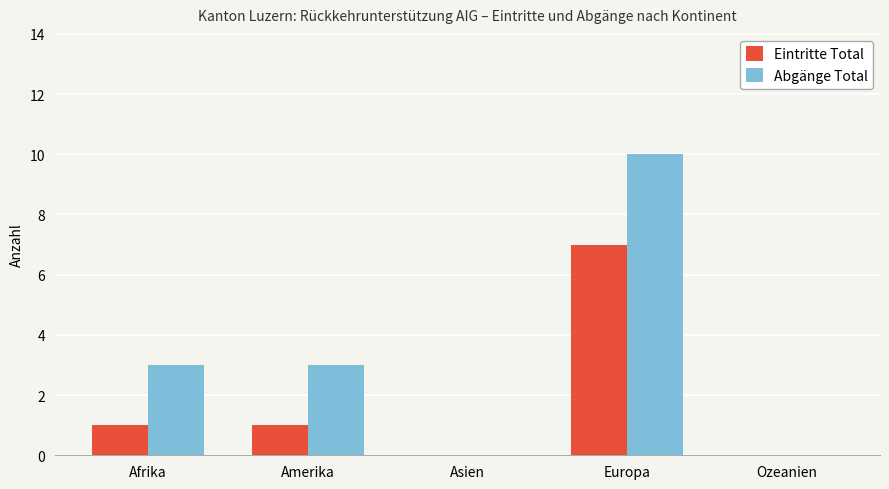

What is the sum of the Abgänge Total values at Europa and Asien?

10